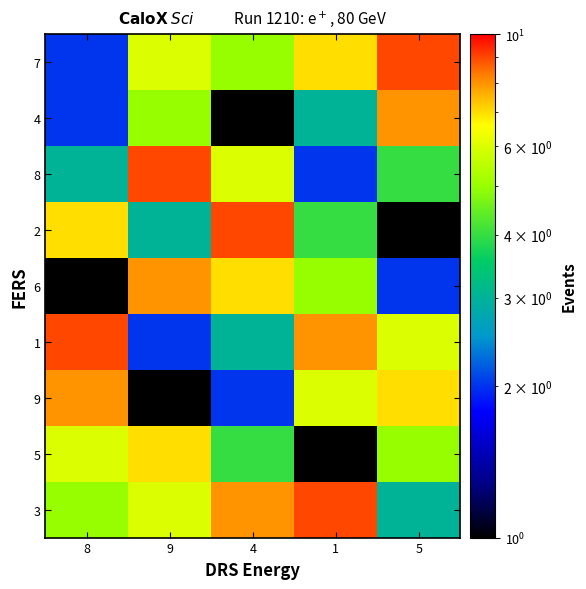

At which category does the chart reach its minimum across all series?

1